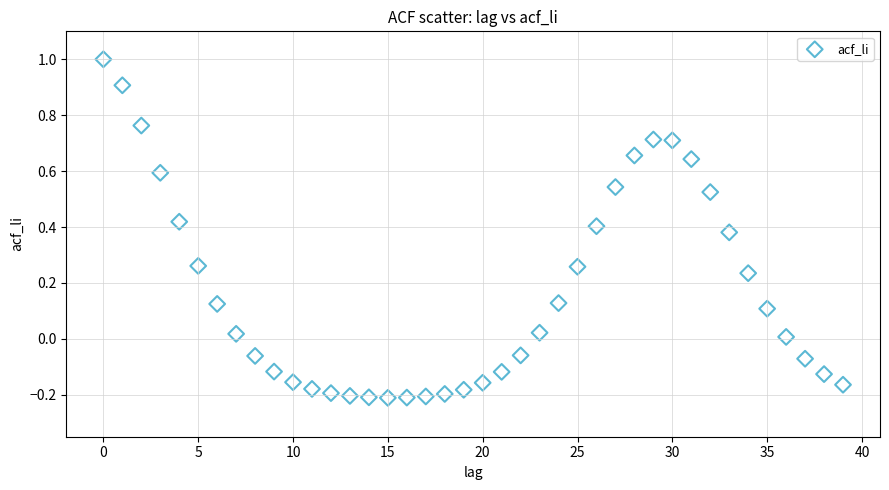

What is the range of Y values (max minus min)?

1.2